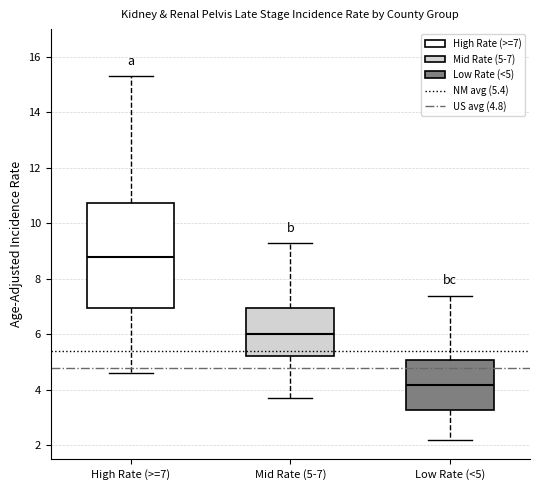

Which box's median line is the highest?

High Rate (>=7)